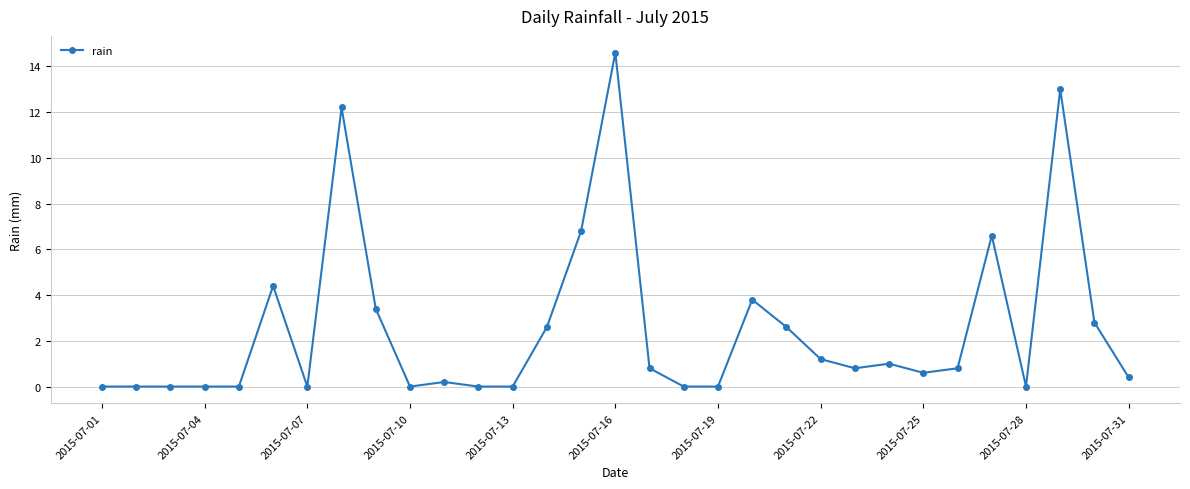

How many lines are shown in the chart?

1